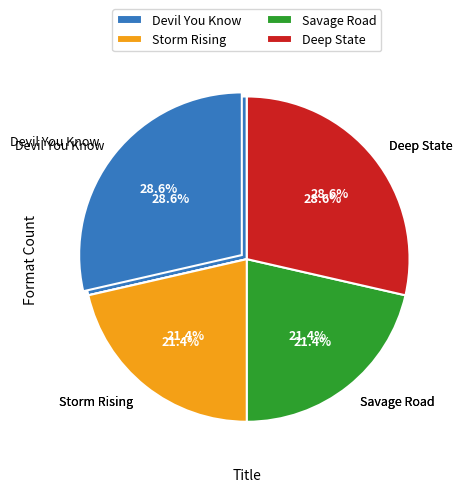

To the nearest percent, what percentage of the pie is Deep State?

29%